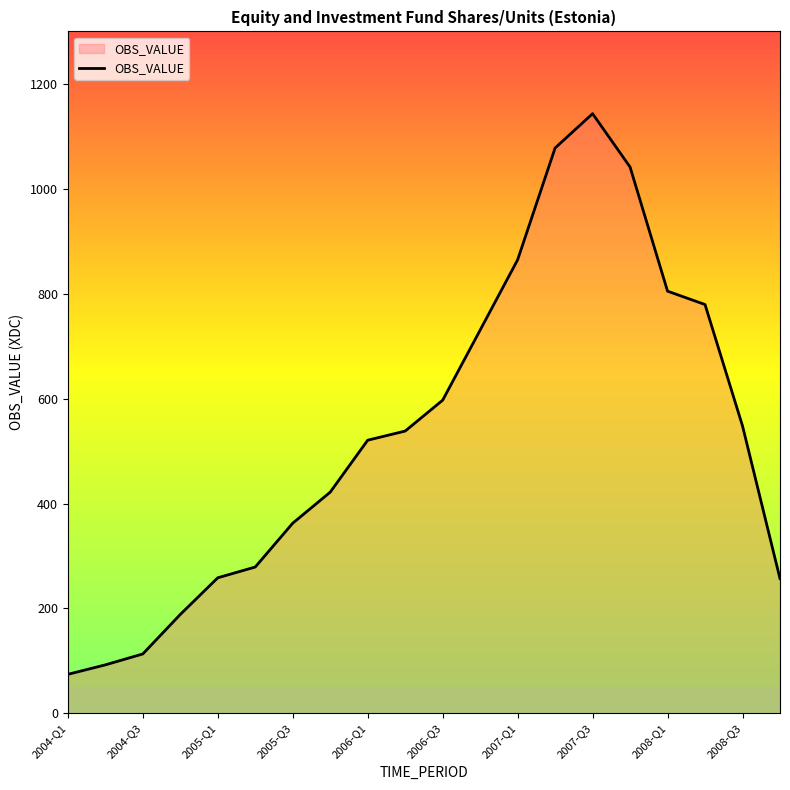

What is the smallest value displayed?

74.3